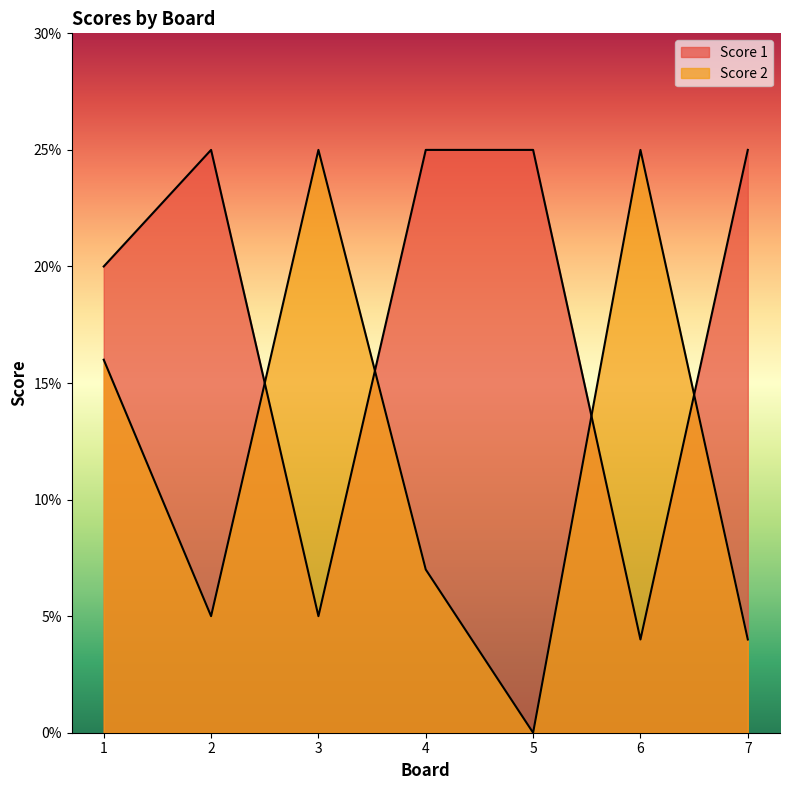

What is the difference between the maximum and minimum values in the Score 2 series?

25